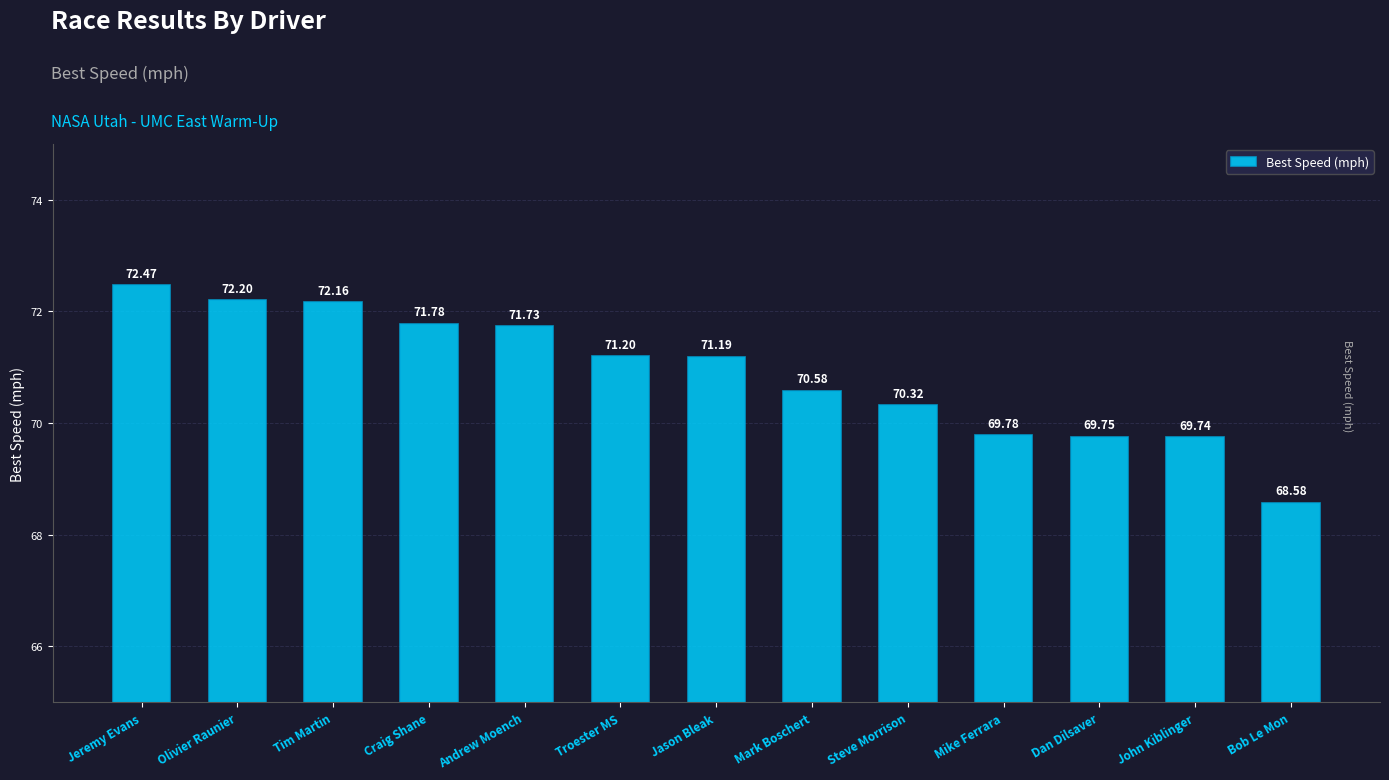

What is the minimum value shown in the chart?

68.6